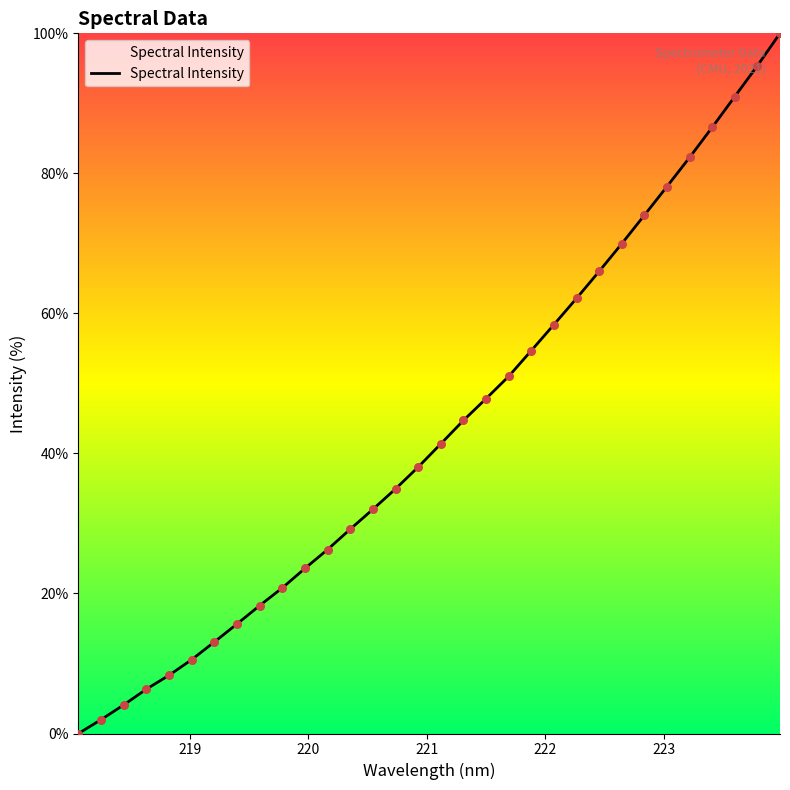

What is the maximum value shown in the chart?

100.0